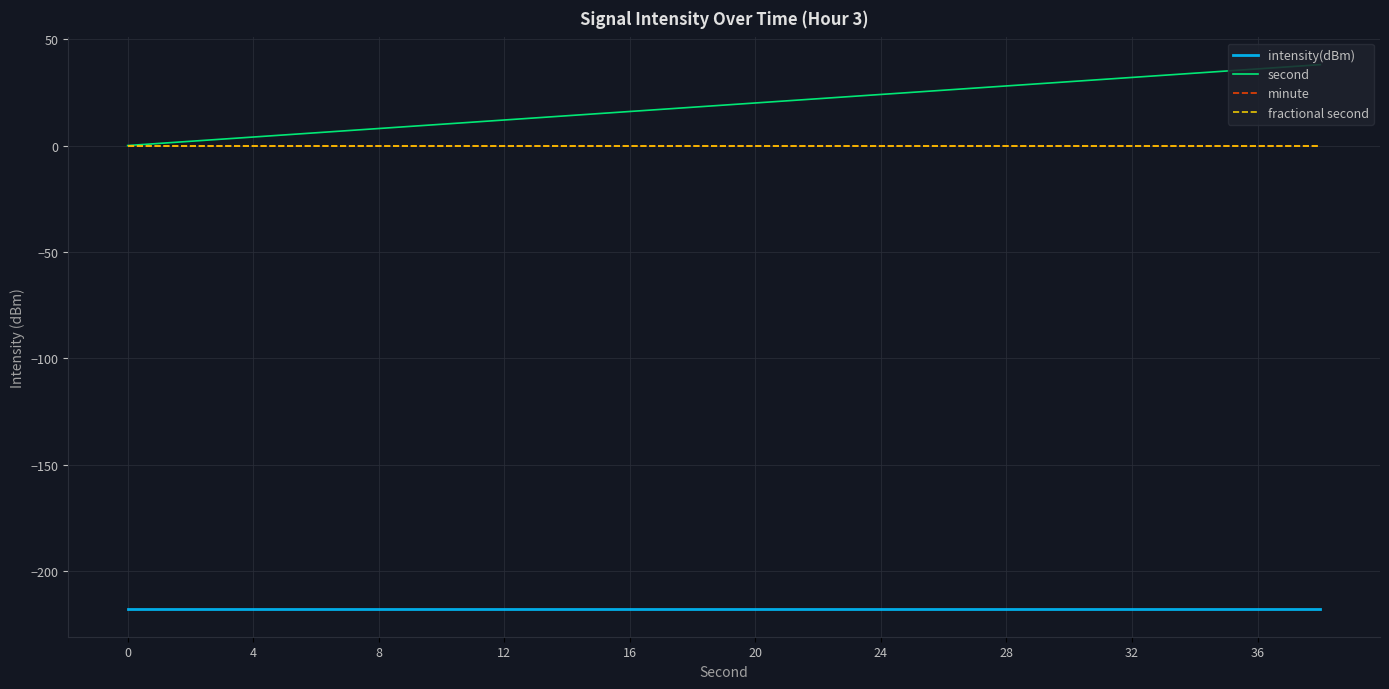

Is this an area chart (filled region under the line)?

No